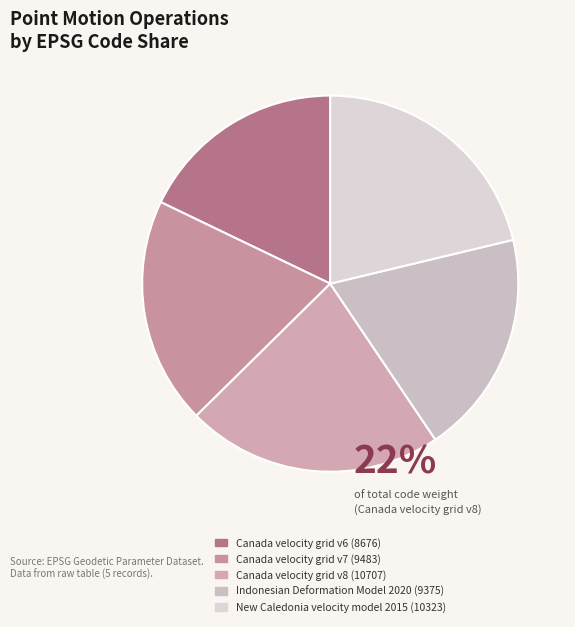

To the nearest percent, what is the difference between the largest and smallest slice percentages?

4%